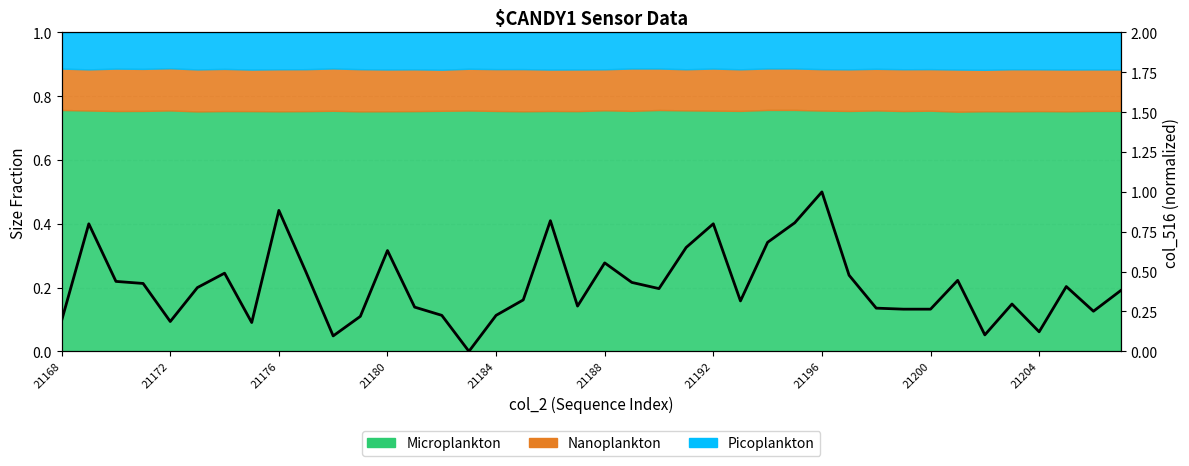

Reading right to left, list all the values displayed in this chart.

0.4	0.3	0.4	0.1	0.3	0.1	0.4	0.3	0.3	0.3	0.5	1.0	0.8	0.7	0.3	0.8	0.7	0.4	0.4	0.6	0.3	0.8	0.3	0.2	0.0	0.2	0.3	0.6	0.2	0.1	0.5	0.9	0.2	0.5	0.4	0.2	0.4	0.4	0.8	0.2